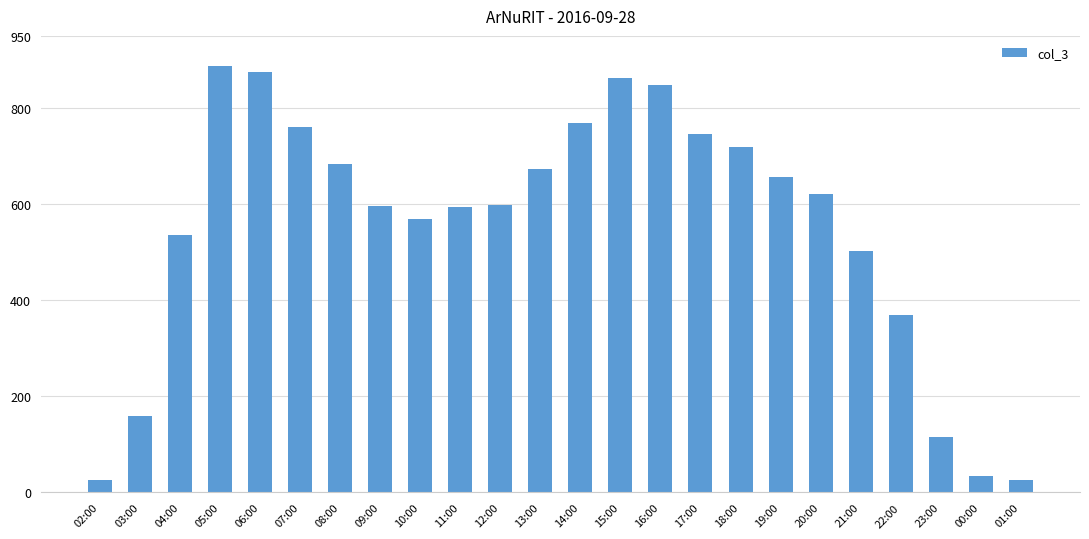

What is the smallest value displayed?

25